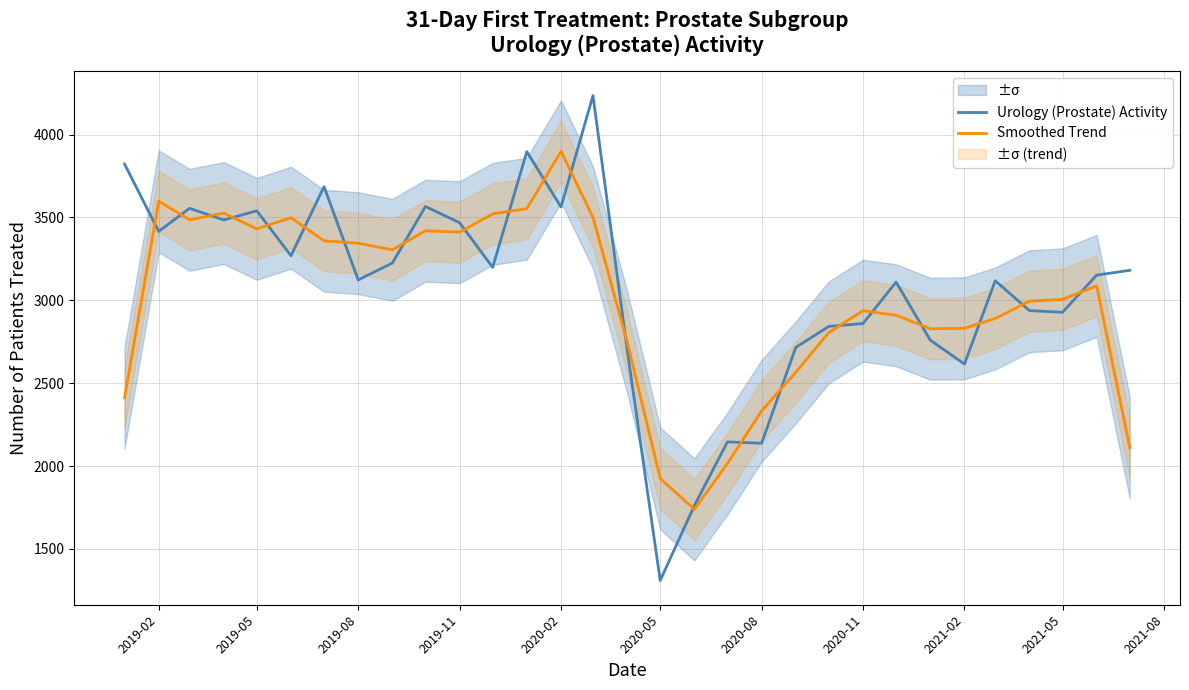

After their last crossing, which series has the higher values: Urology (Prostate) Activity or Smoothed Trend?

Urology (Prostate) Activity